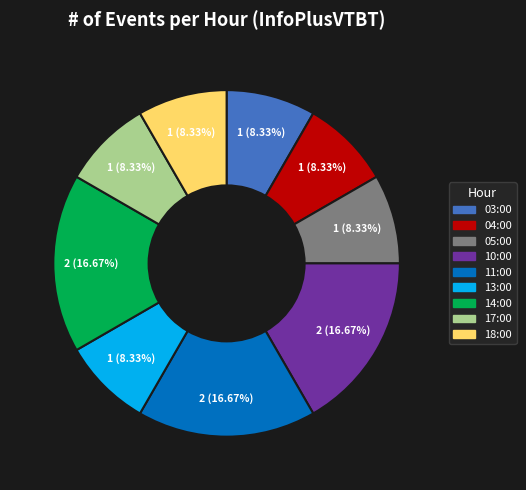

Between 14:00 and 05:00, which is larger?

14:00